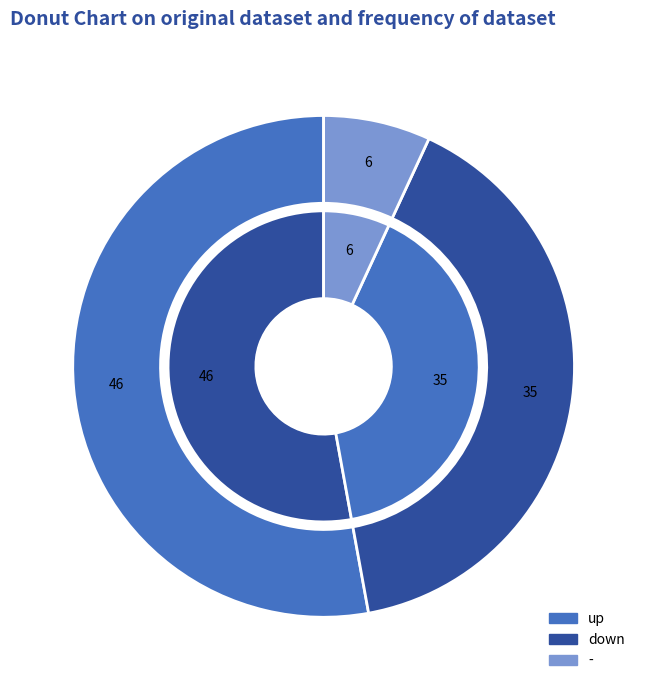

To the nearest percent, what is the average slice percentage?

33%